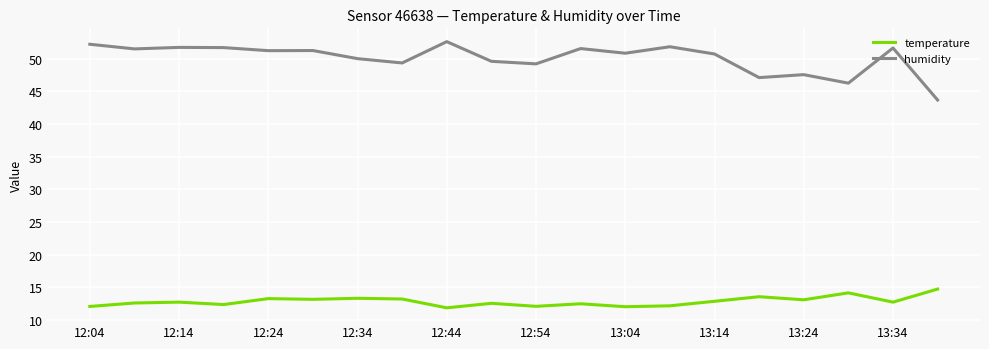

Which series has the largest total across all categories?

humidity